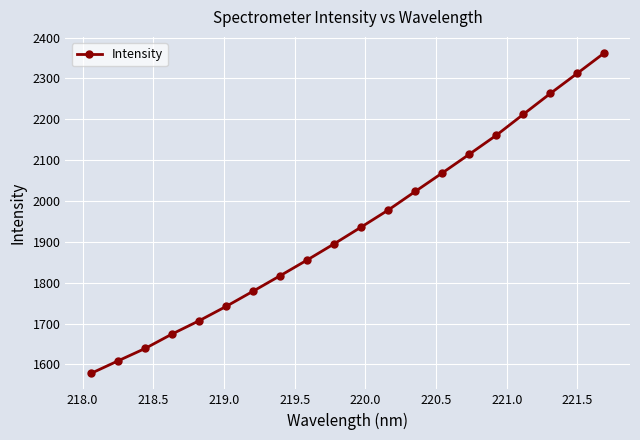

What is the sum of all values?

38732.8